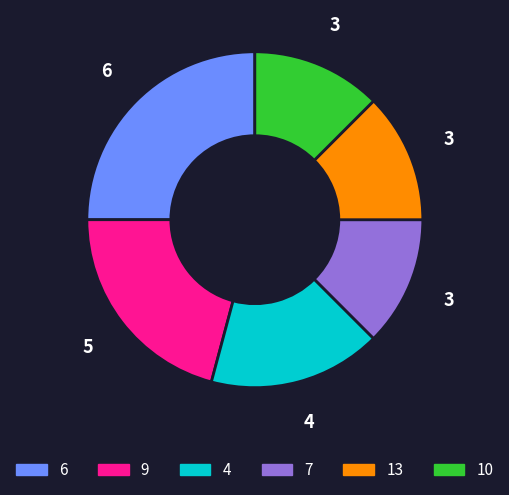

Is there a majority slice in this chart?

No